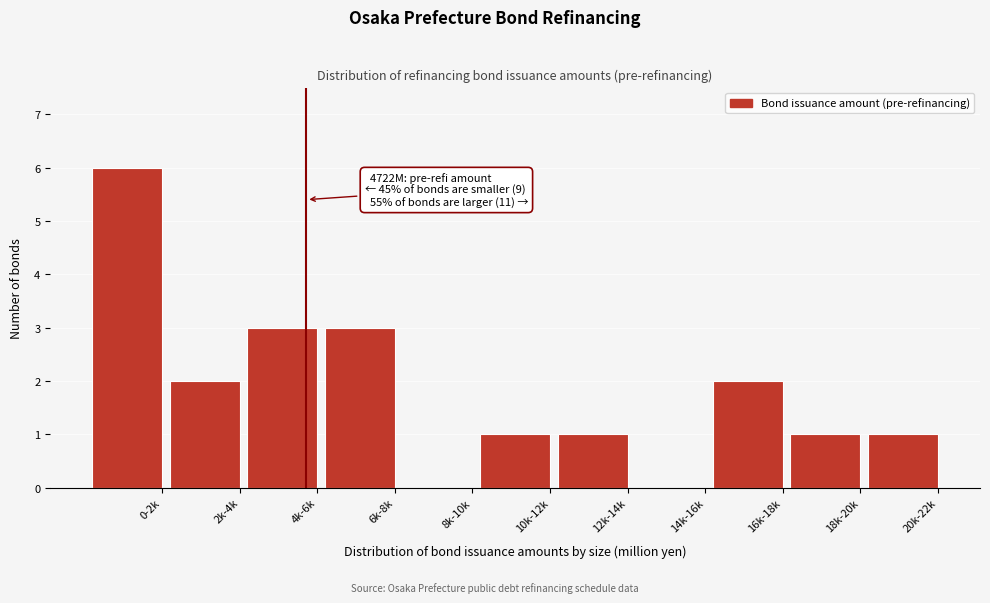

Reading right to left, extract all data points from this chart.

20k-22k=1	18k-20k=1	16k-18k=2	14k-16k=0	12k-14k=1	10k-12k=1	8k-10k=0	6k-8k=3	4k-6k=3	2k-4k=2	0-2k=6